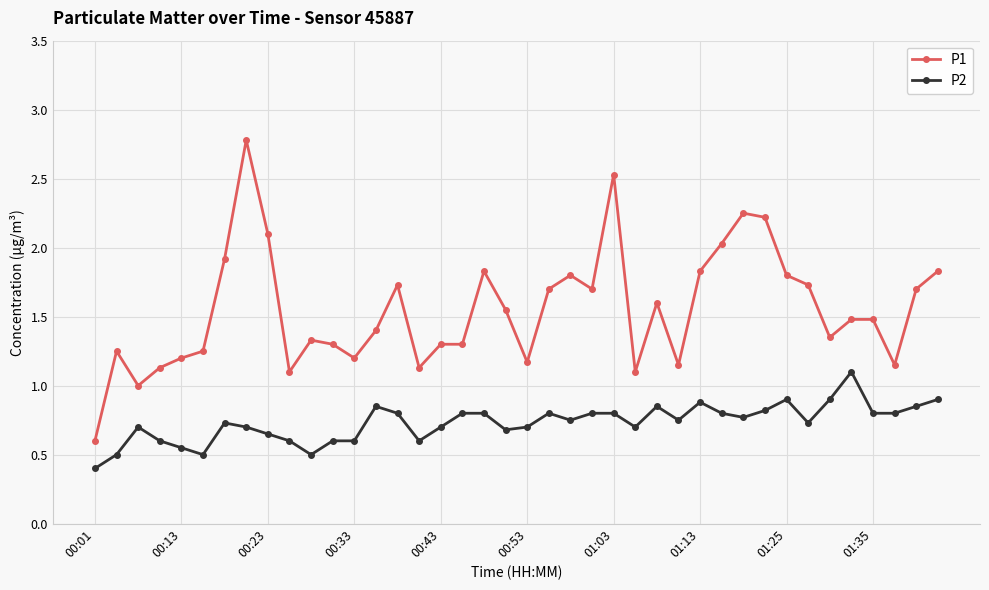

Which series has the largest total across all categories?

P1